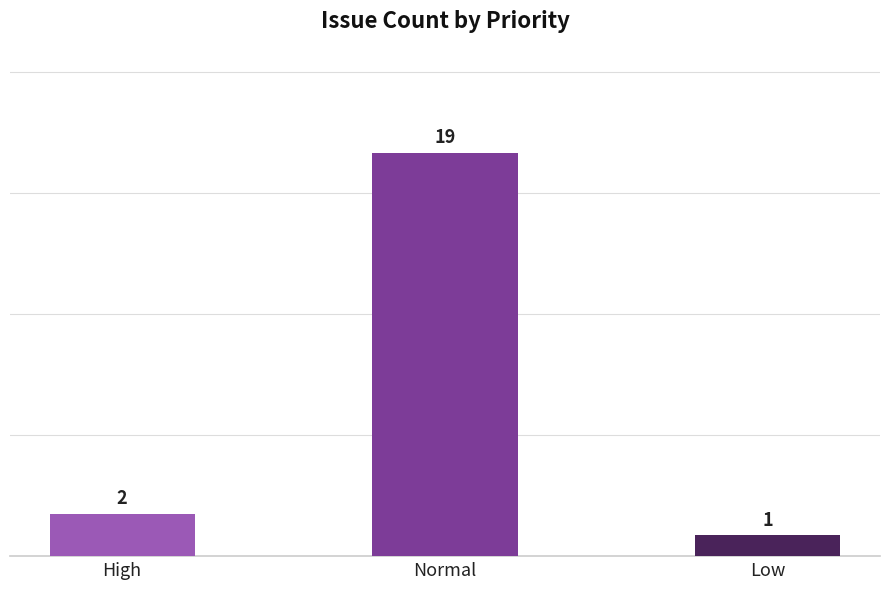

How many bars are there in total?

3